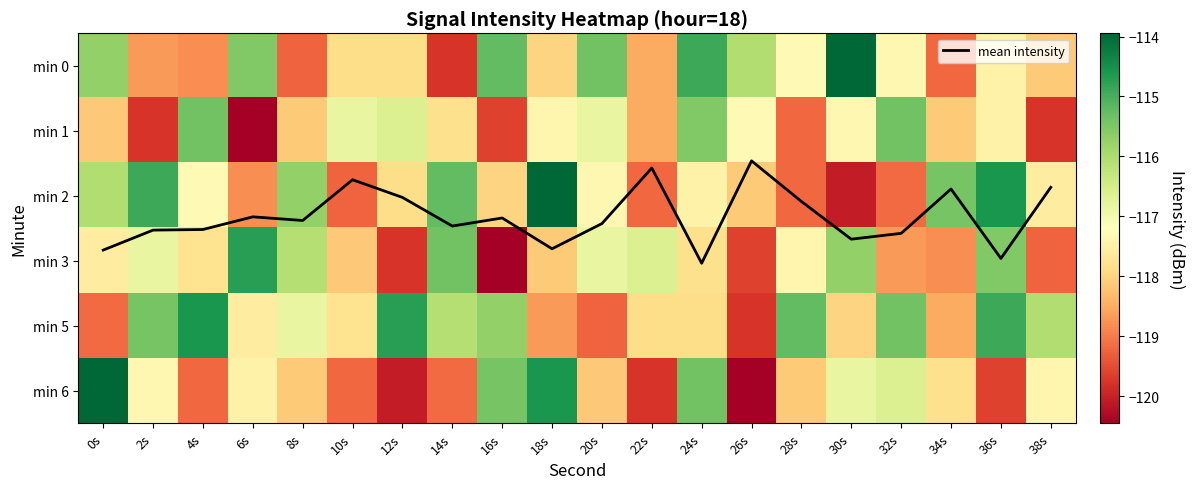

Is it true that min 6 equals -41.0 at 36s?

False